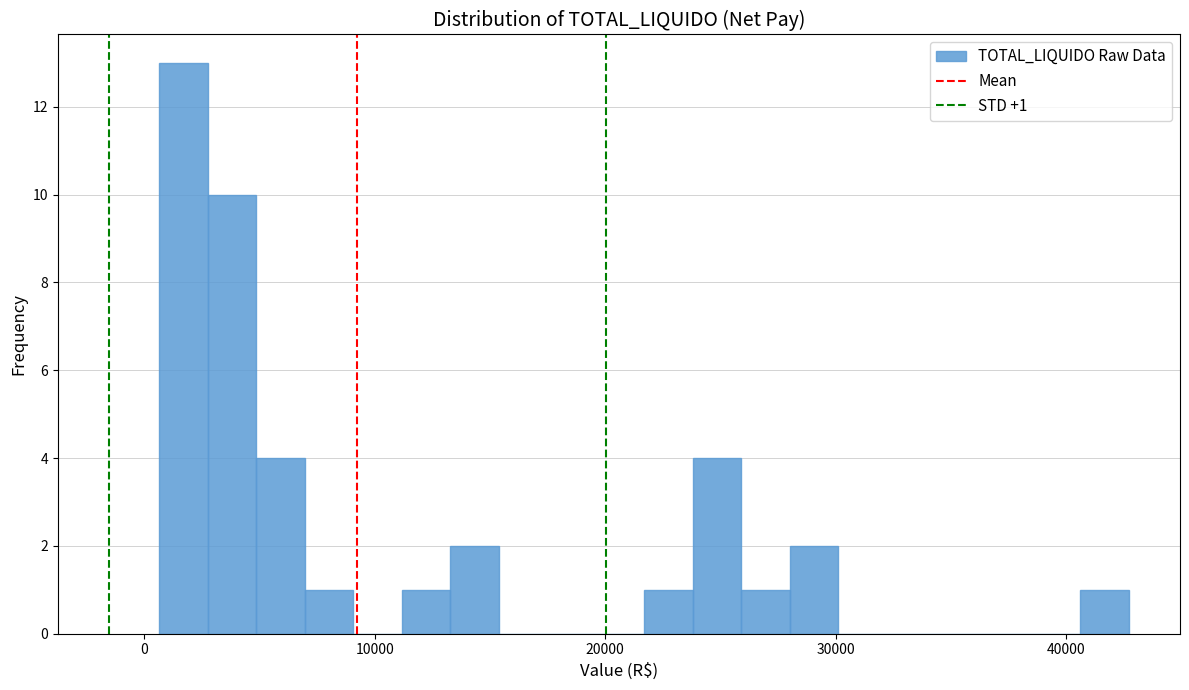

Read against the x-axis, roughly where is the centre of the tallest bar?

2000